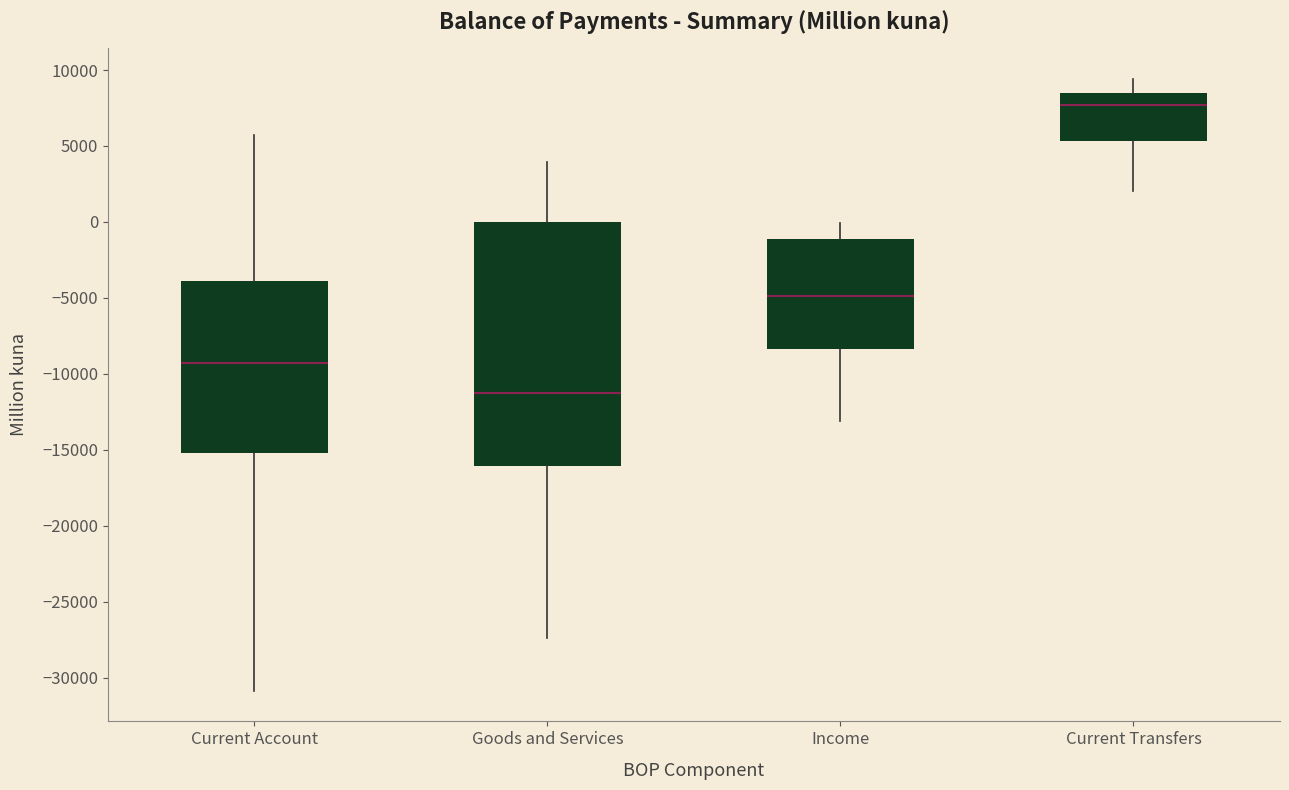

Which box has the lowest median line?

Goods and Services